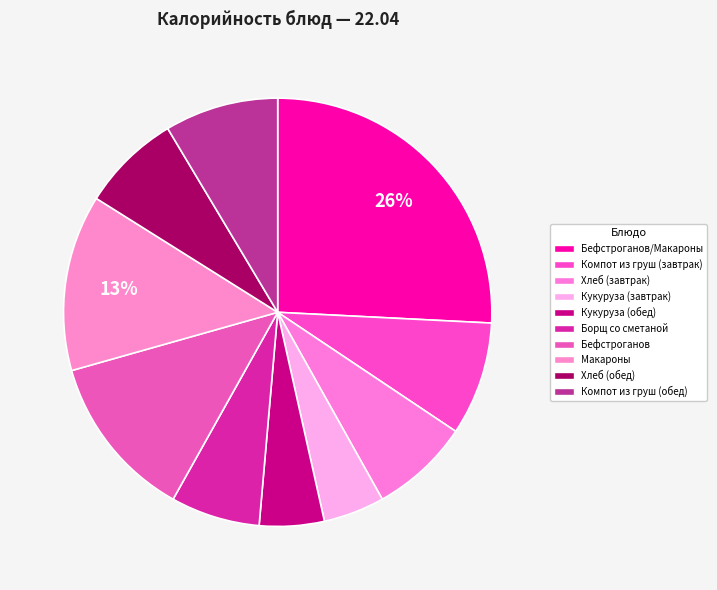

To the nearest percent, what is the difference between the largest and smallest slice percentages?

21%